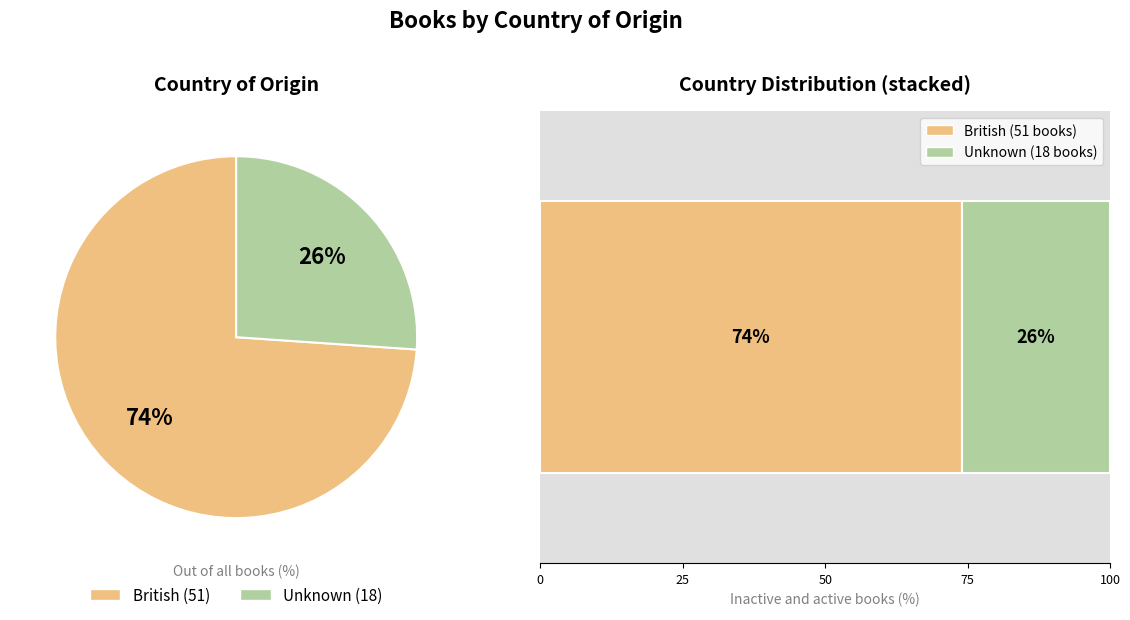

Combined, do British and Unknown account for over 50%?

Yes